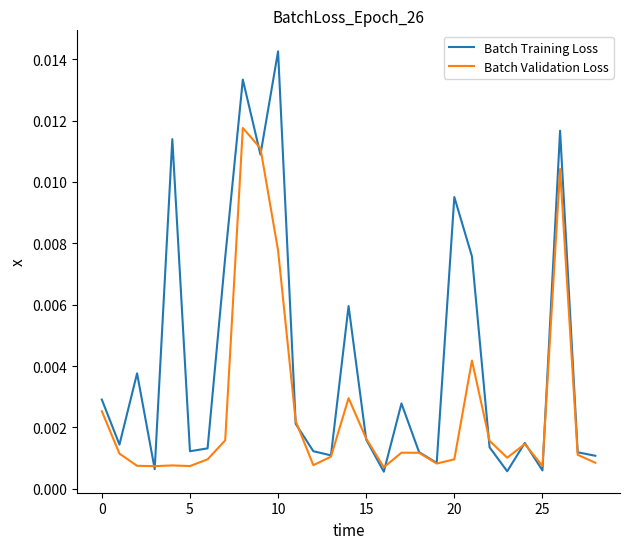

At how many categories does at least one series exceed 0?

29